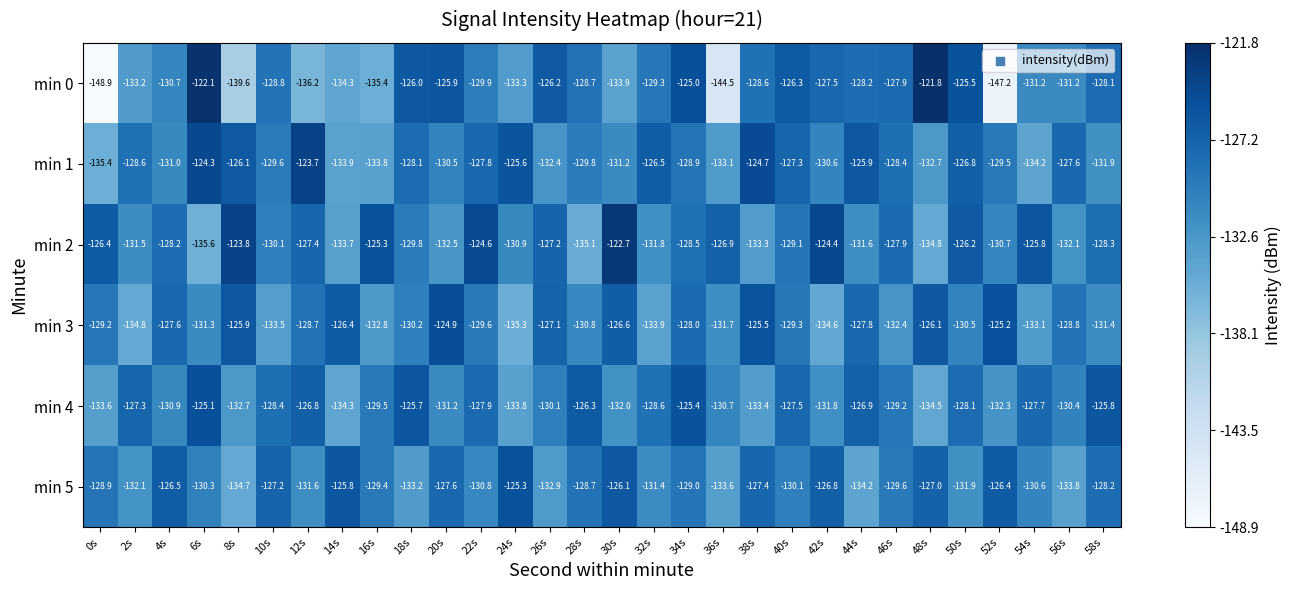

Is it true that min 3 equals -192.3 at 24s?

False